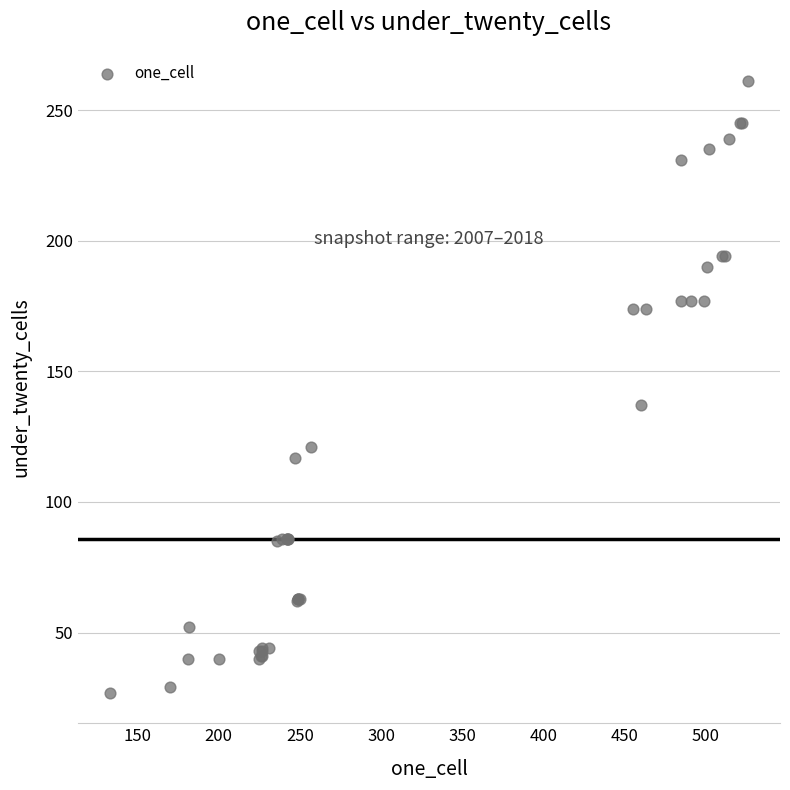

What Y value in the scatter plot is closest to 144?

137